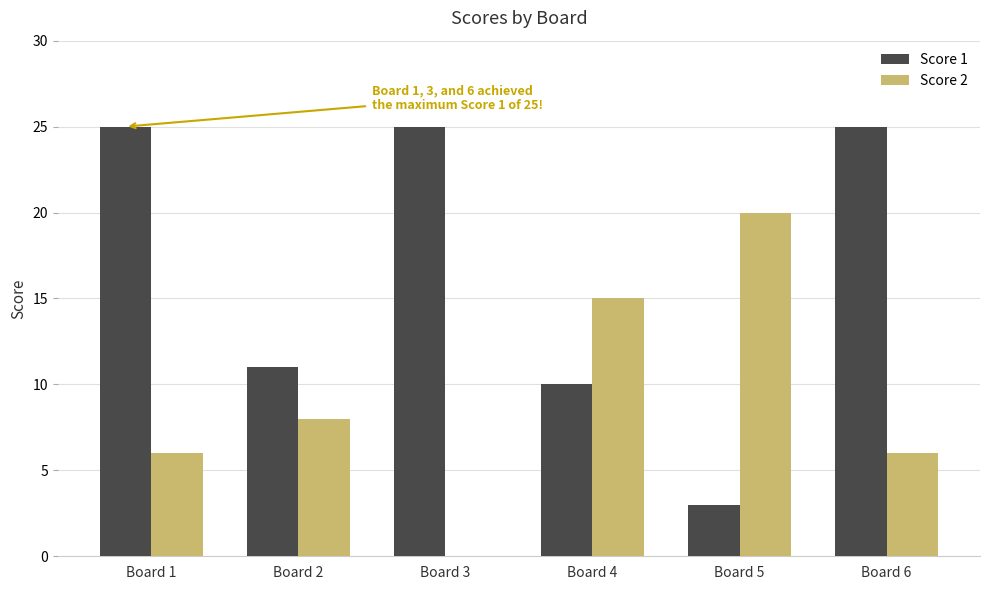

What is the maximum value for Score 1?

25